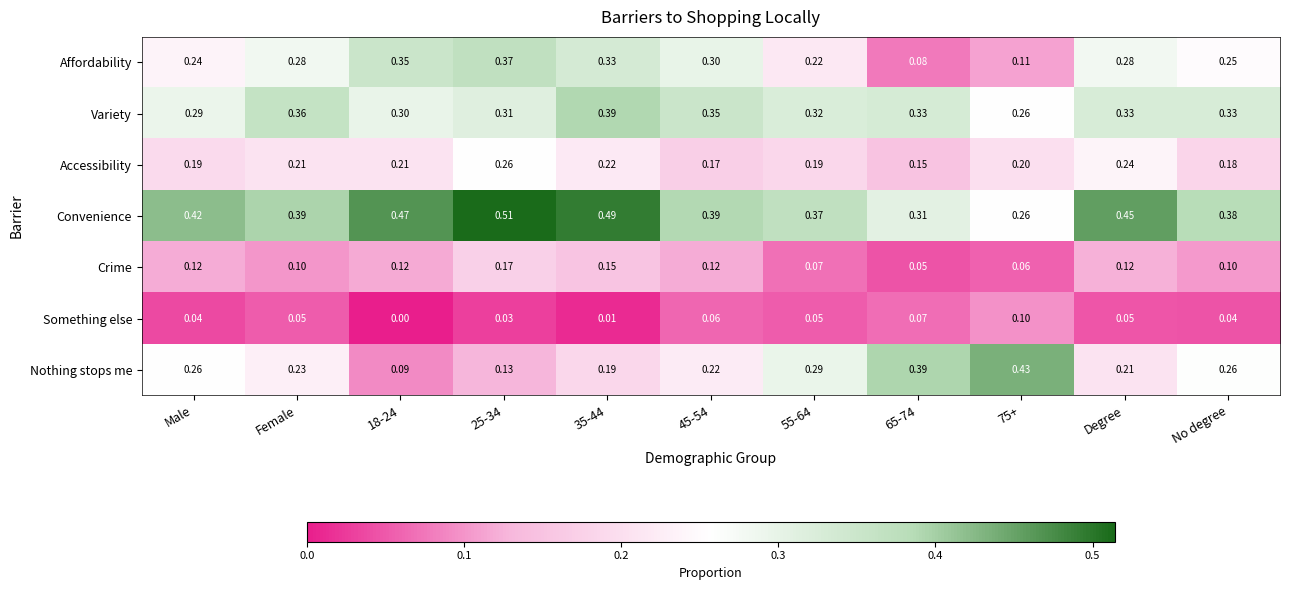

What is the total value across all series at 55-64?

1.5